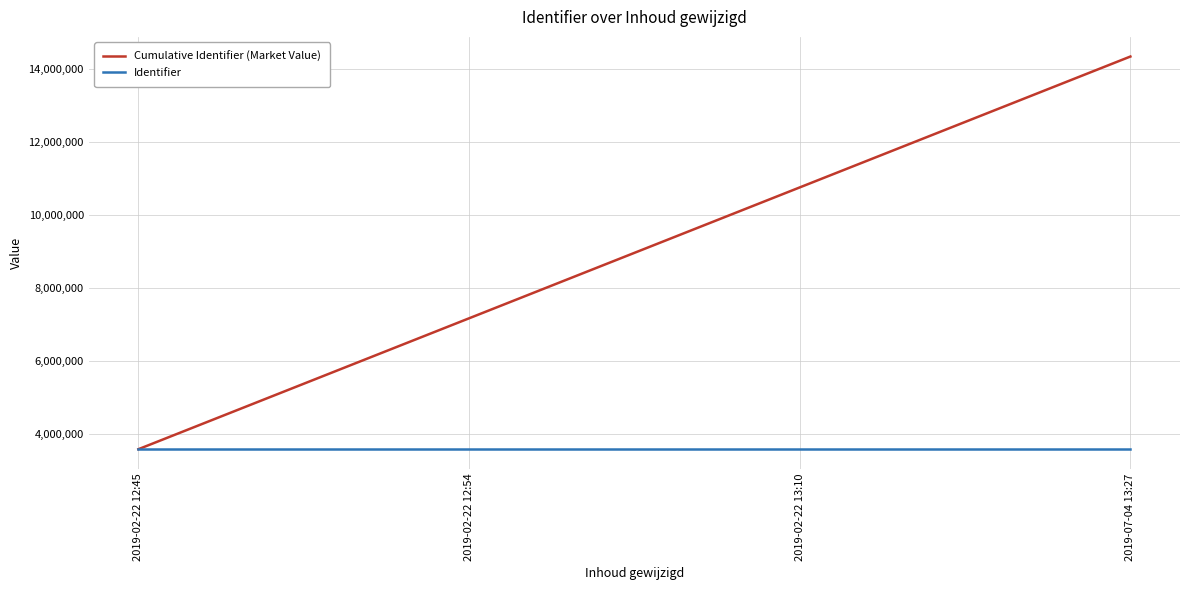

What is the difference between the highest and lowest values at 2019-02-22 12:54?

3582712